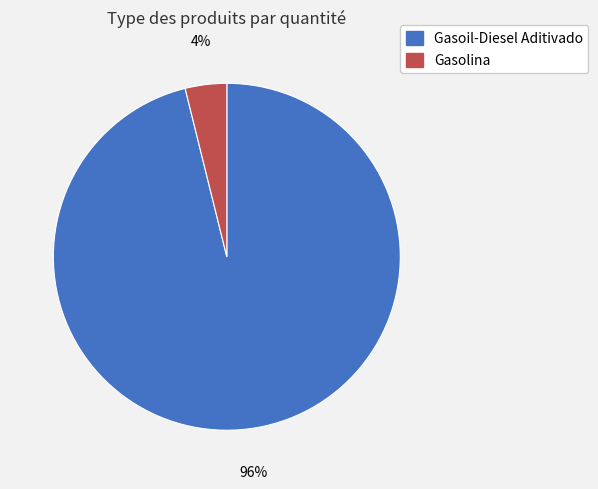

How many segments does this pie chart have?

2